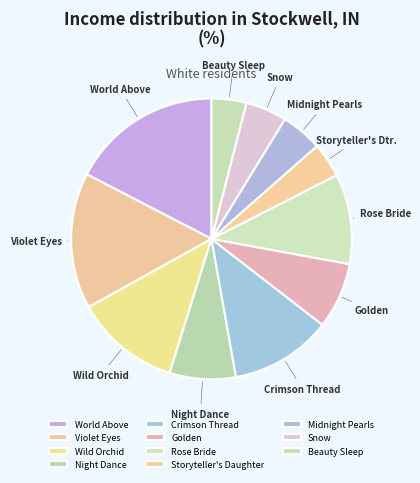

Count the number of slices in the pie.

11